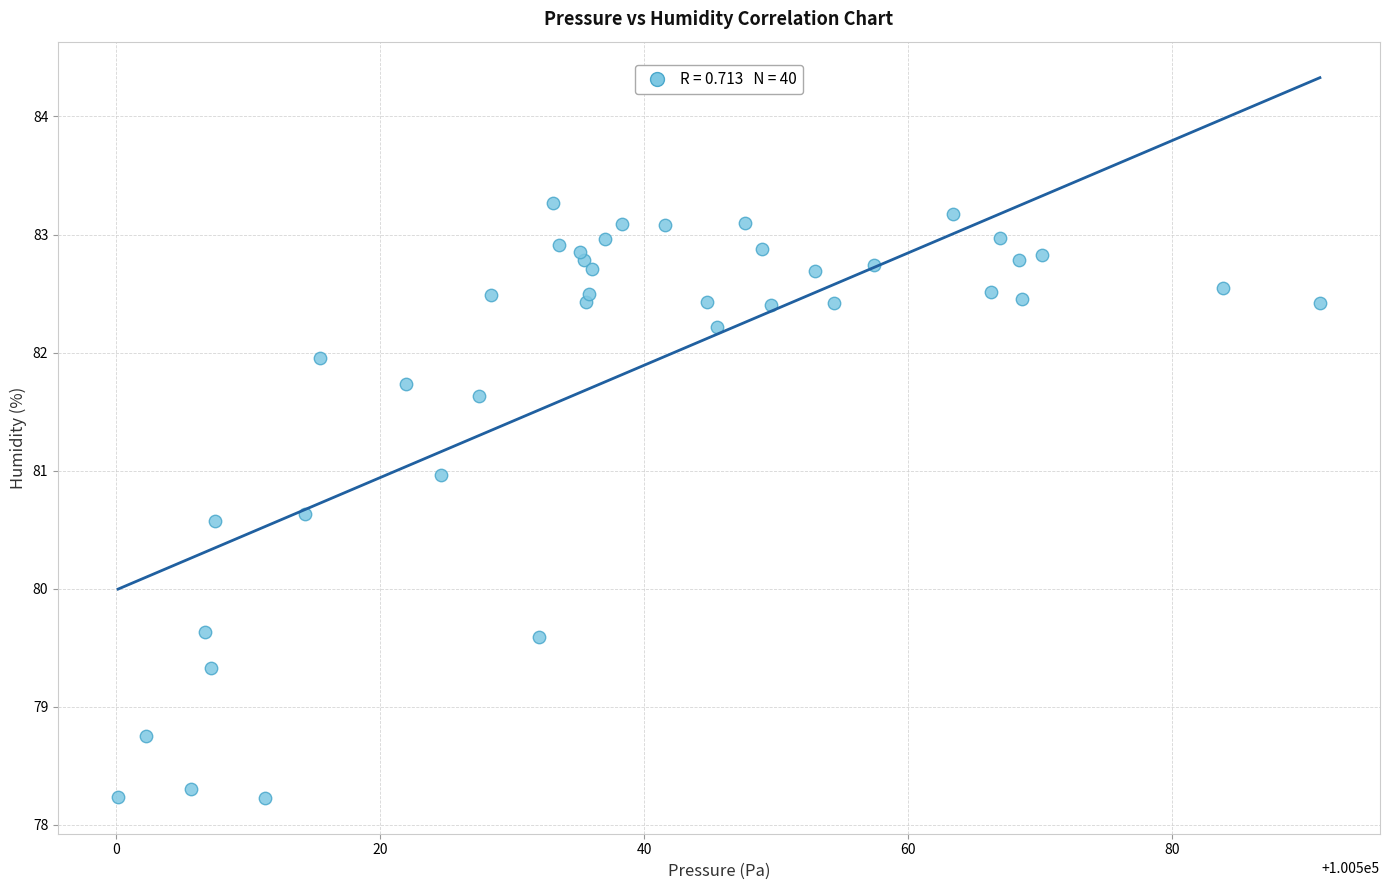

What is the range of X values (max minus min)?

91.0